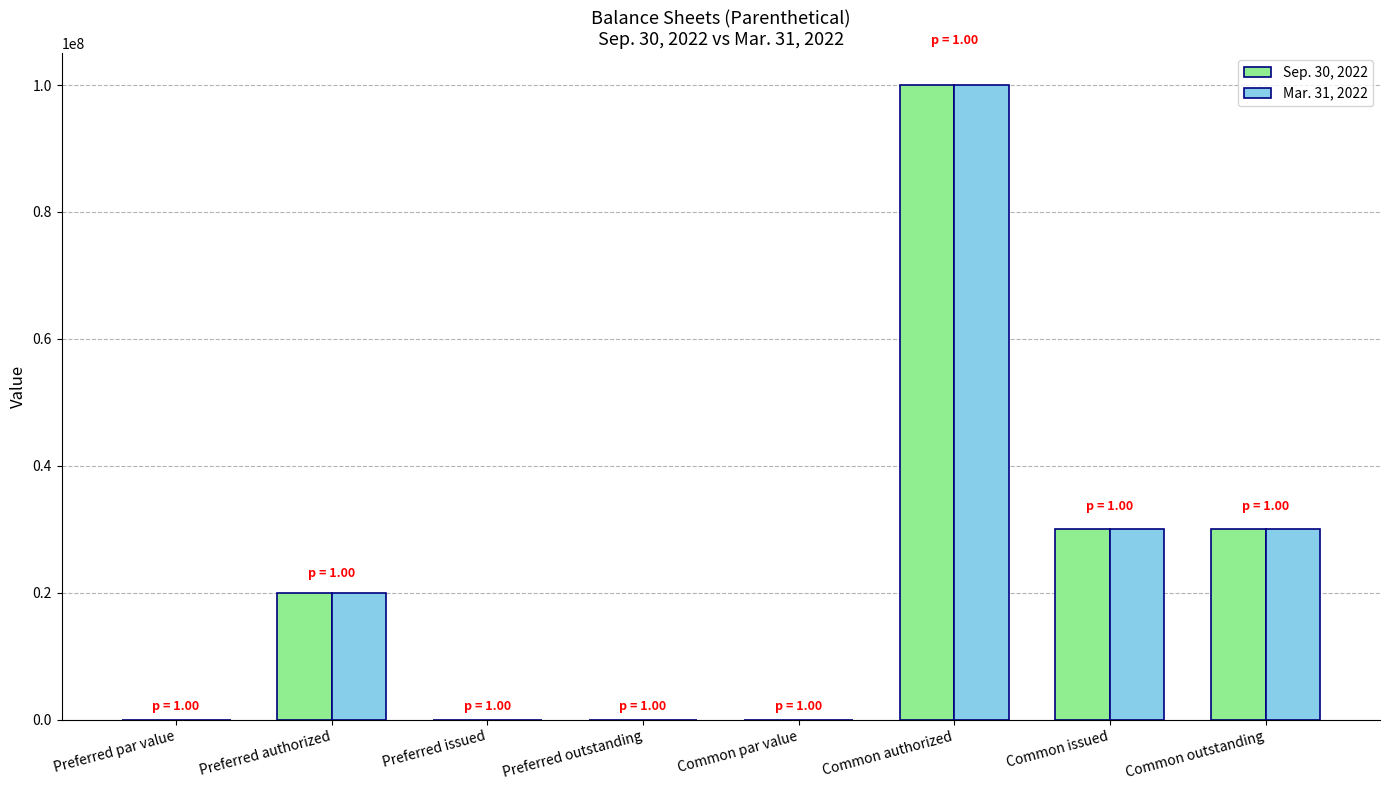

What is the sum of the Sep. 30, 2022 values at Common issued and Common outstanding?

60000000.0